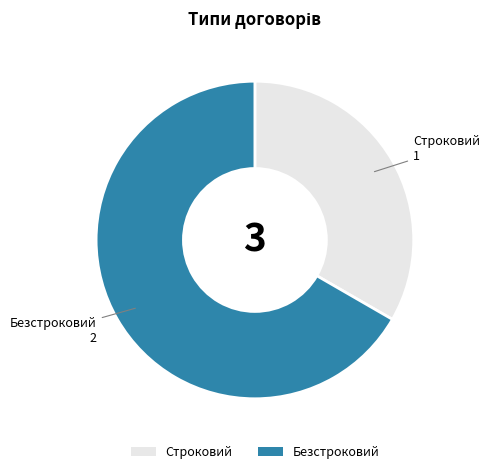

Does Безстроковий account for over 50% of the chart?

Yes